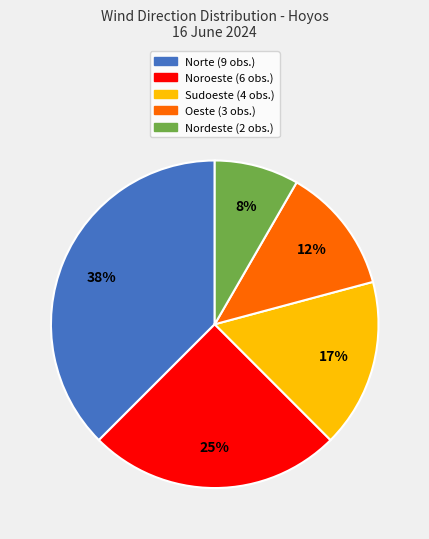

To the nearest percent, what percentage of the pie is Nordeste?

8%